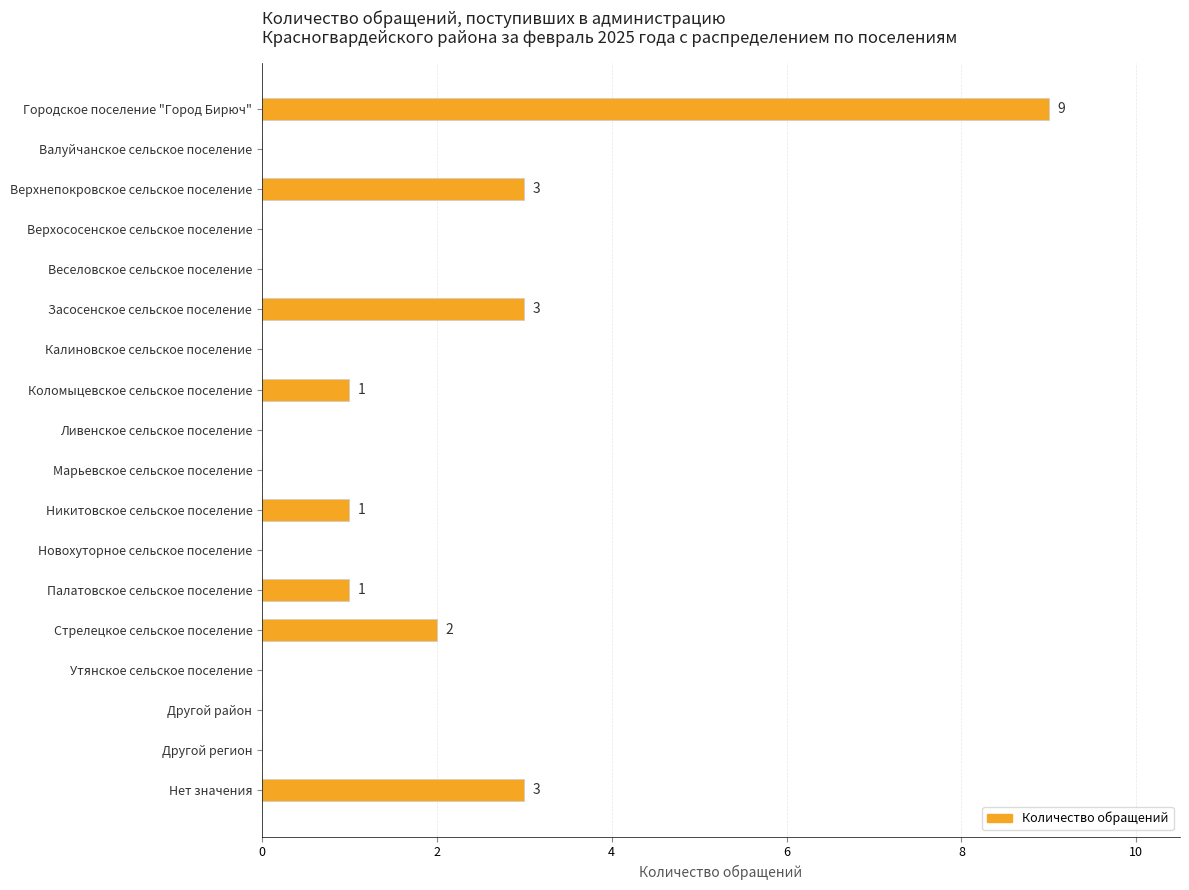

What is the maximum value shown in the chart?

9